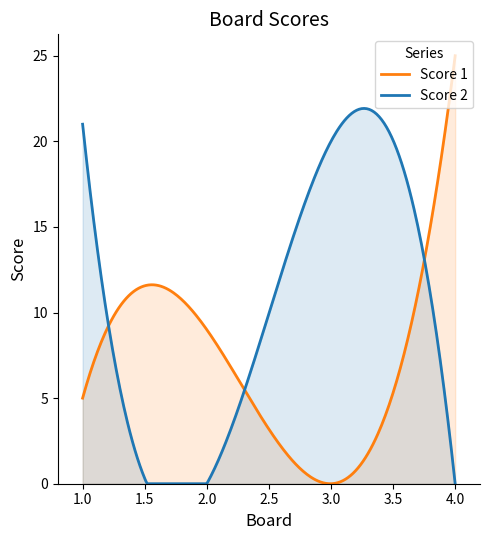

Which series ends up on top after the final intersection of Score 1 and Score 2?

Score 1